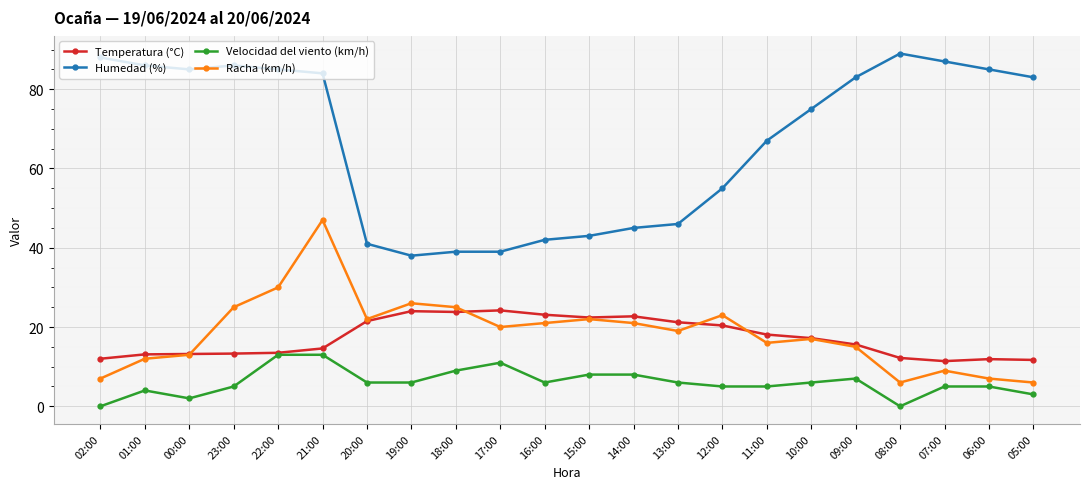

True or false: Racha (km/h) and Humedad (%) cross at least once.

False